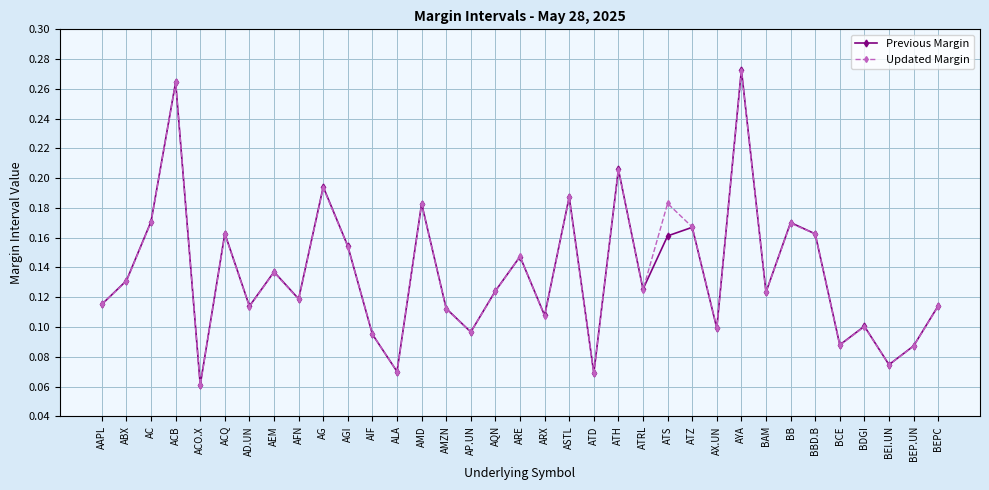

How many interior local valleys does the Previous Margin series have?

12